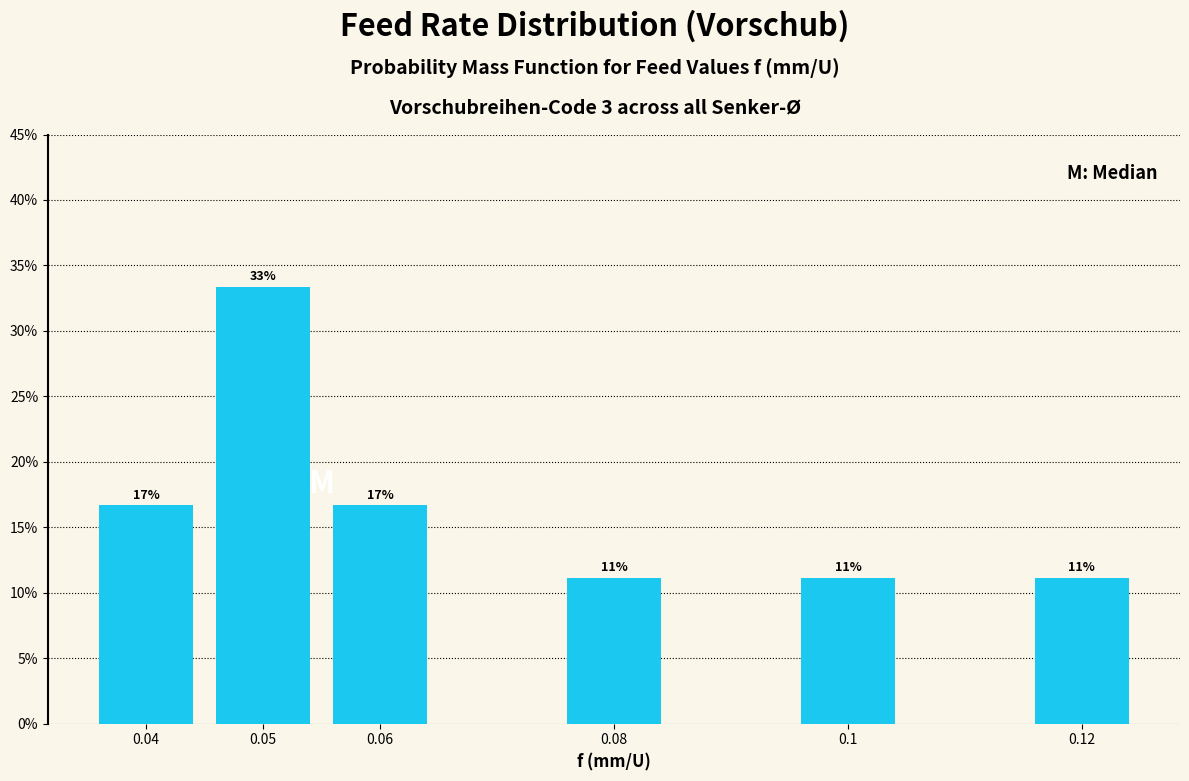

Are the bars horizontal?

No